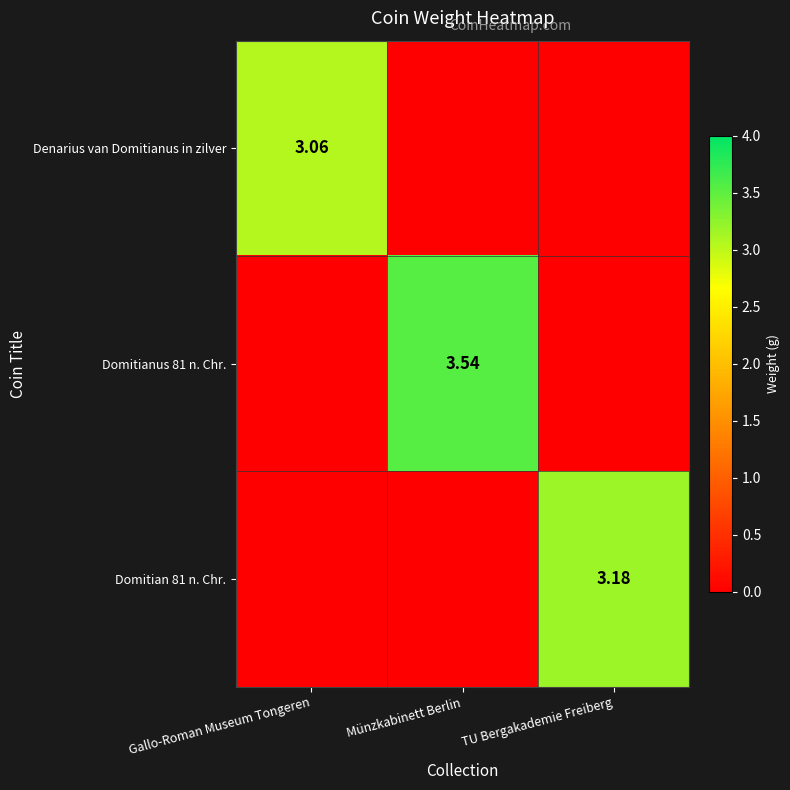

Rank the series by their maximum value, from lowest to highest.

Denarius van Domitianus in zilver, Domitian 81 n. Chr., Domitianus 81 n. Chr.